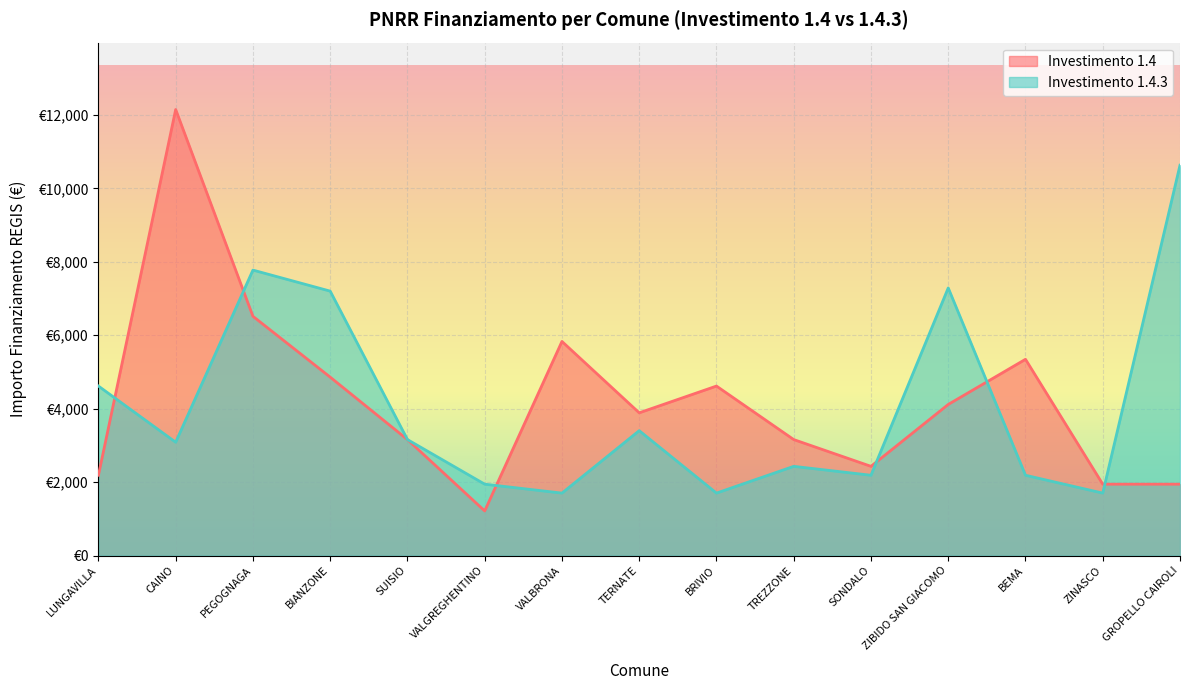

How many data points does each series have?

15